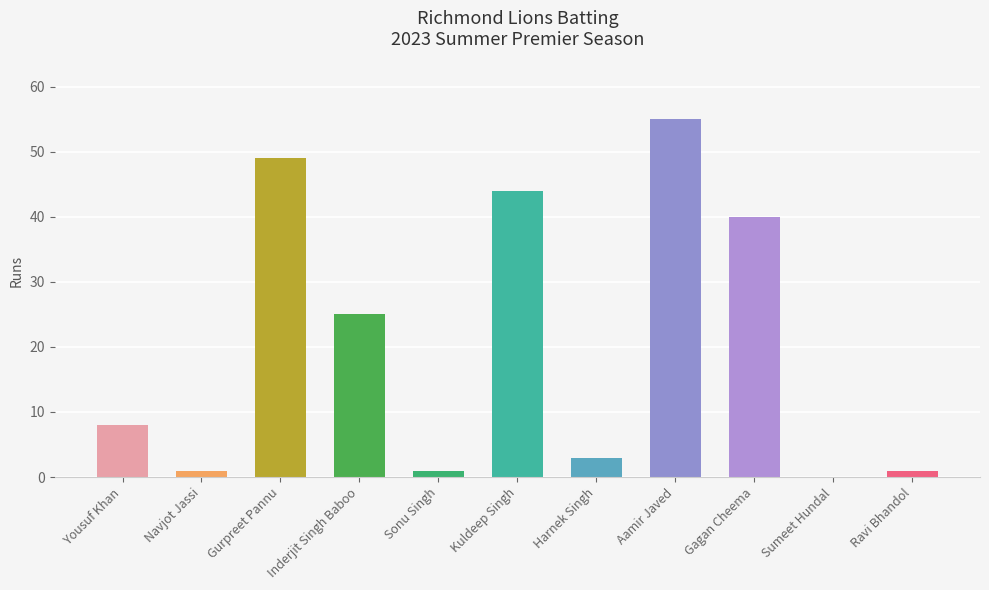

Is it true that the value at Harnek Singh is 1?

False